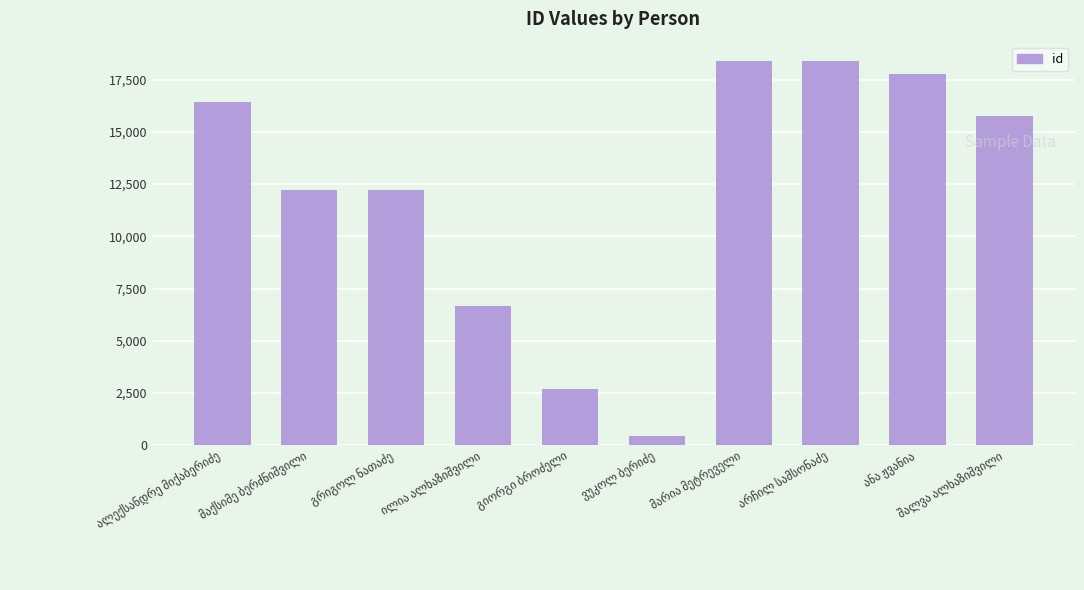

What is the difference between the maximum and minimum values?

17966